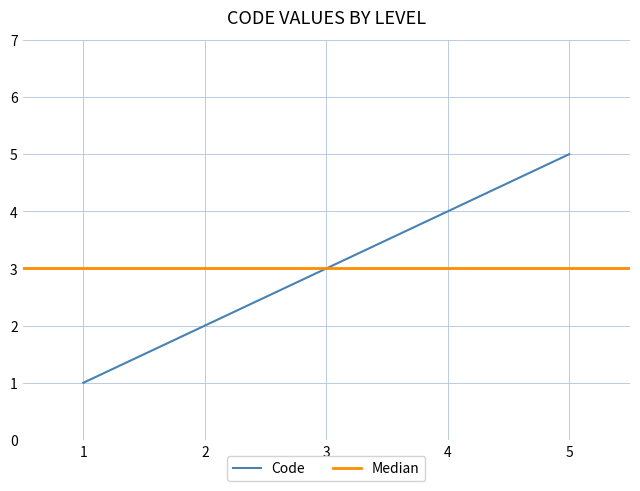

What is the maximum value shown in the chart?

5